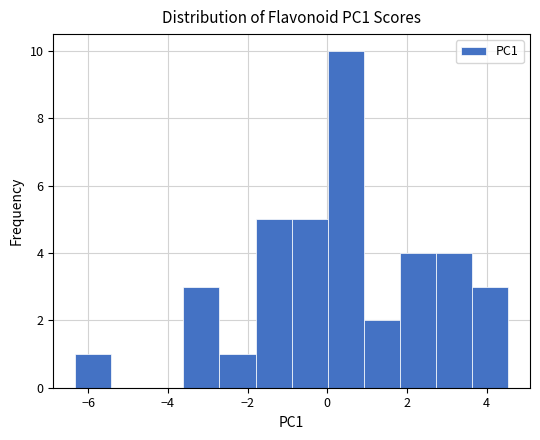

How tall is the bar that spans 0.0 to 1.0 on the x-axis? Neither the bar edges nor the heights are printed on the chart, so give them approximately, as read against the axes.

10